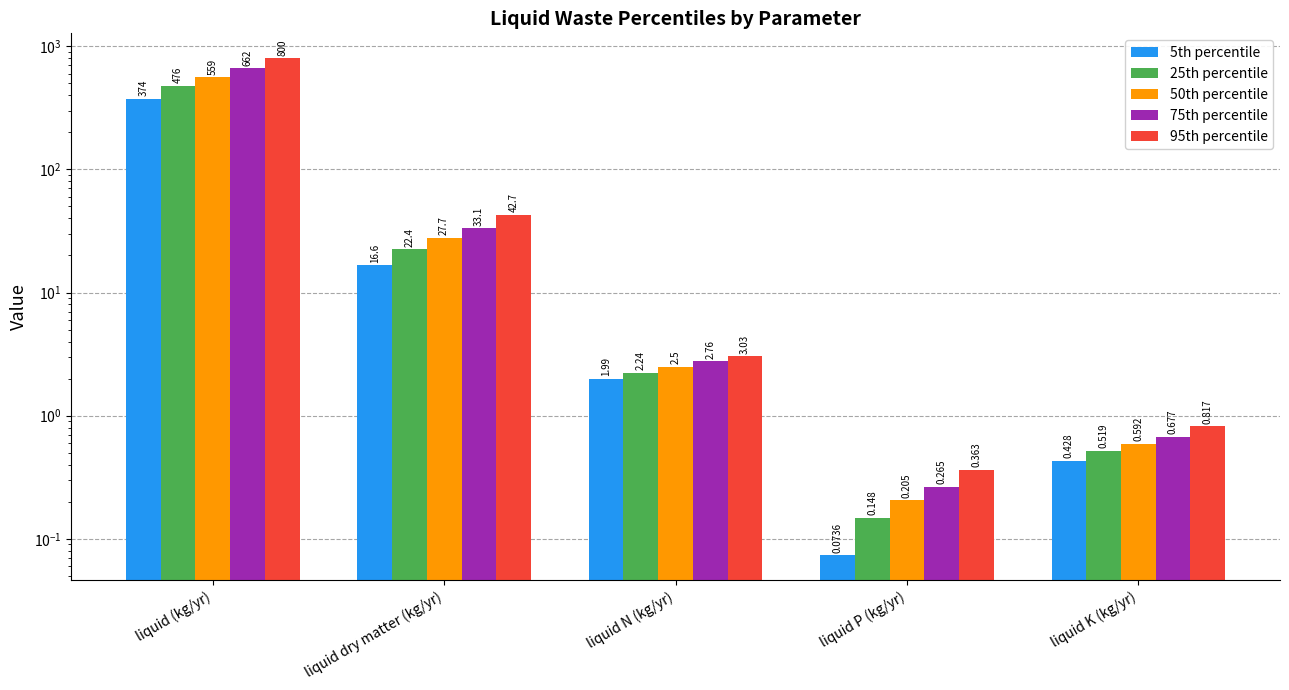

What is the difference between the 25th percentile values at liquid K (kg/yr) and liquid dry matter (kg/yr)?

21.9